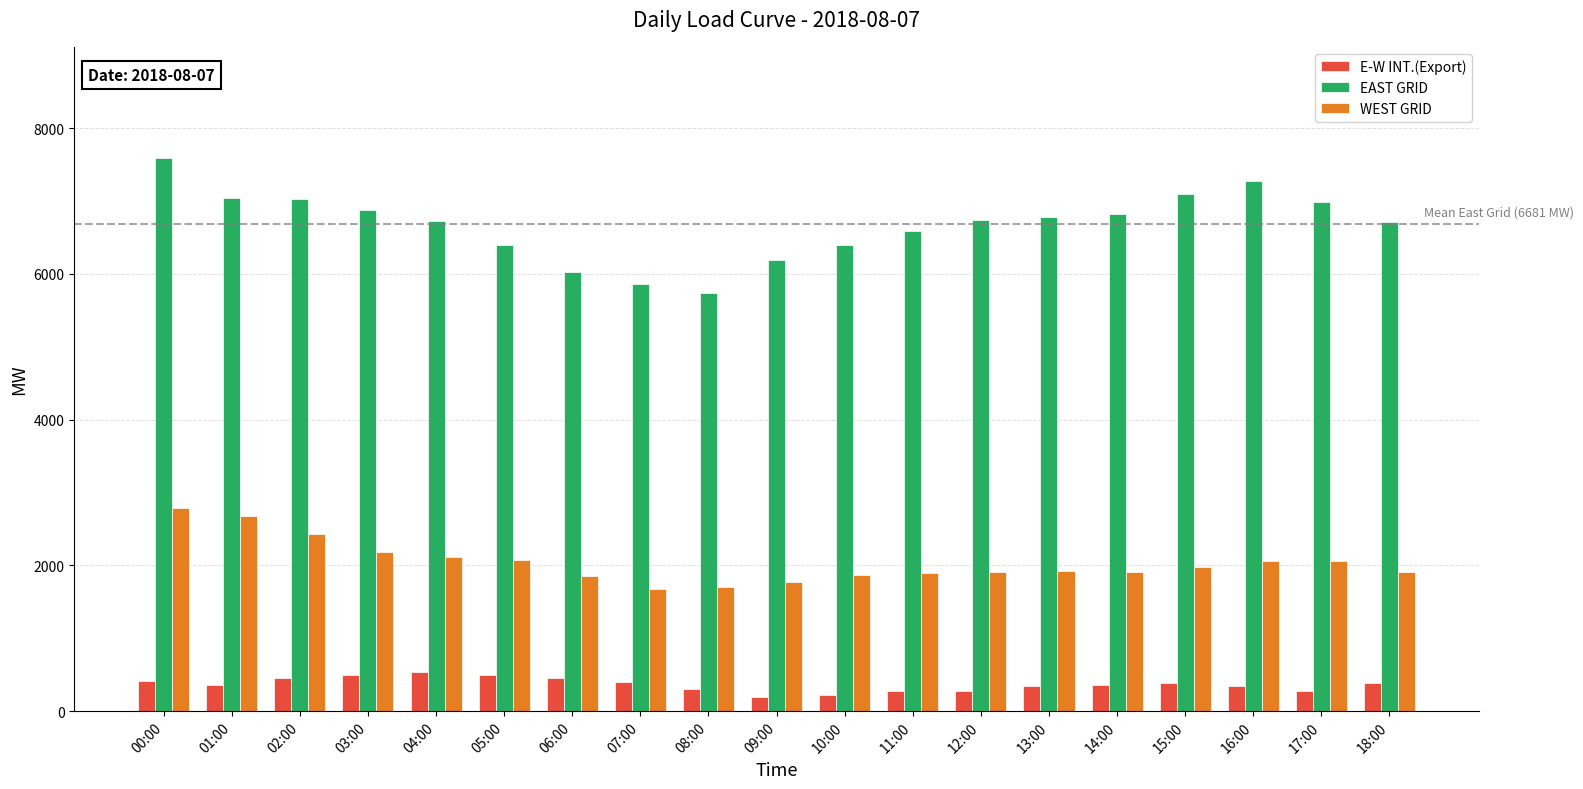

What is the sum of the WEST GRID values at 05:00 and 06:00?

3929.0